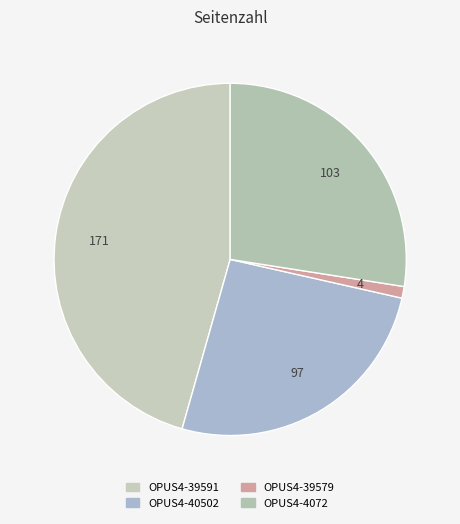

How many segments does this pie chart have?

4